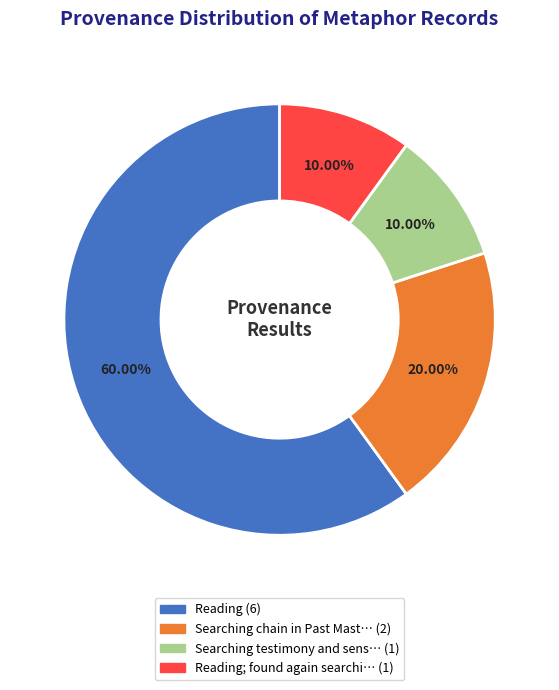

Does any single category account for the majority?

Yes